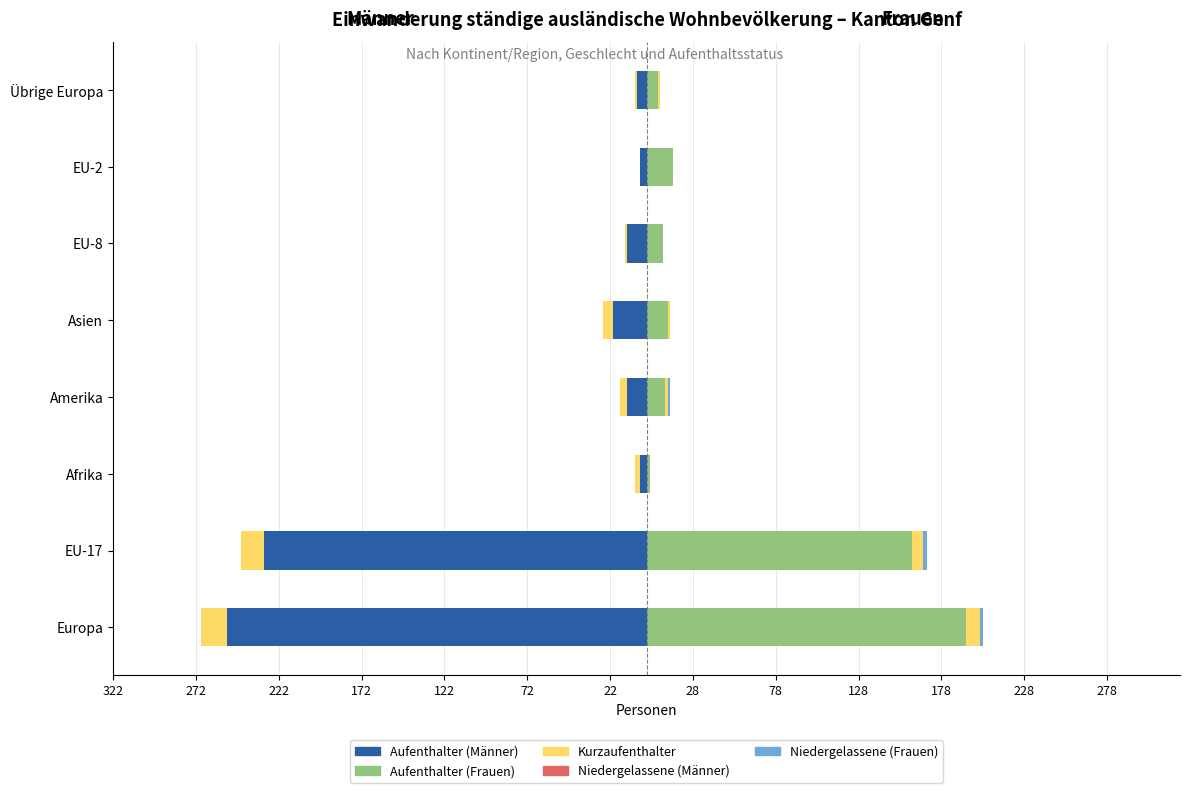

What is the sum of all Kurzaufenthalter (Frauen) values?

19.0